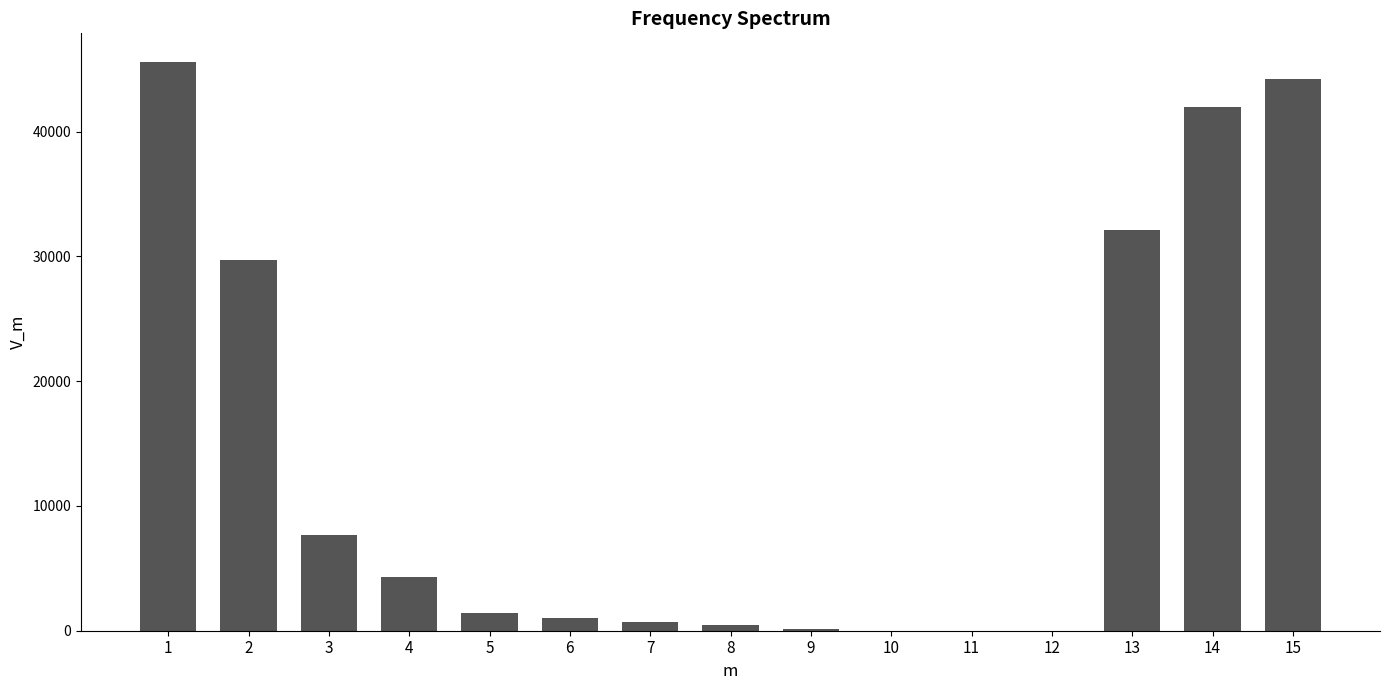

What is the greatest value displayed?

45603